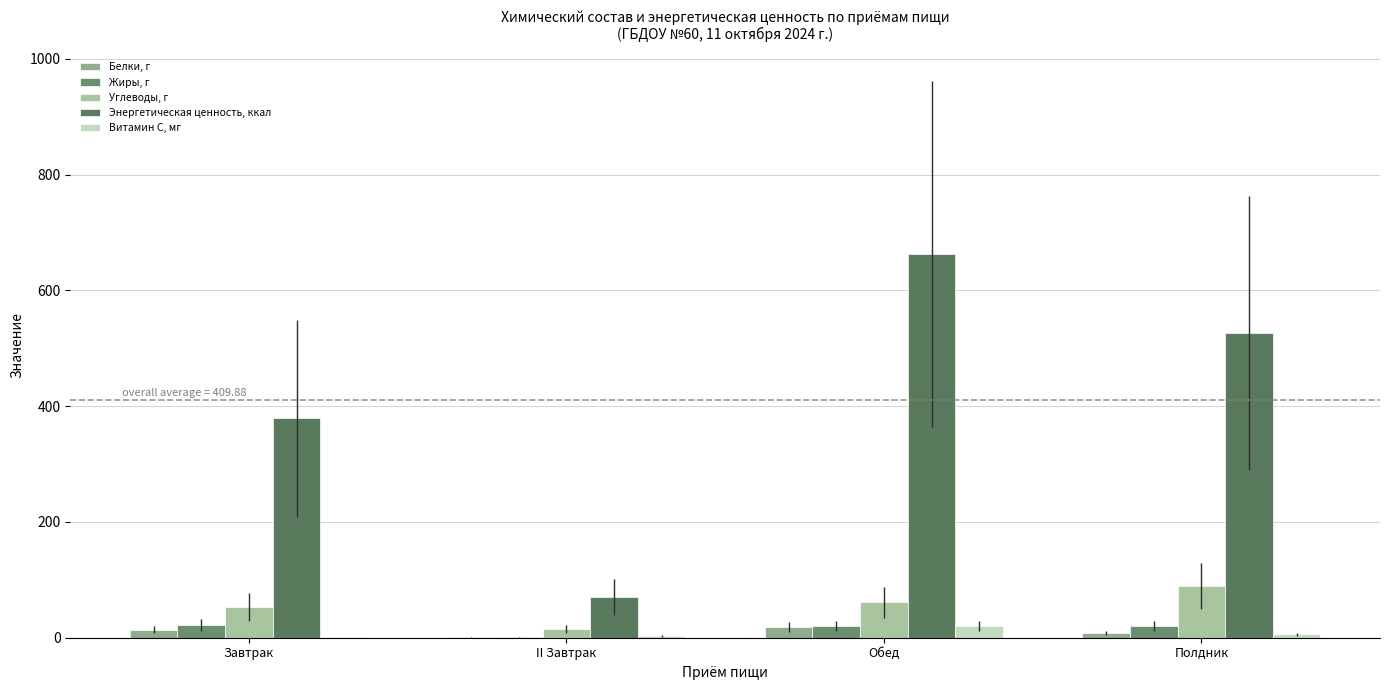

What is the label of the 4th bar from the right?

Завтрак